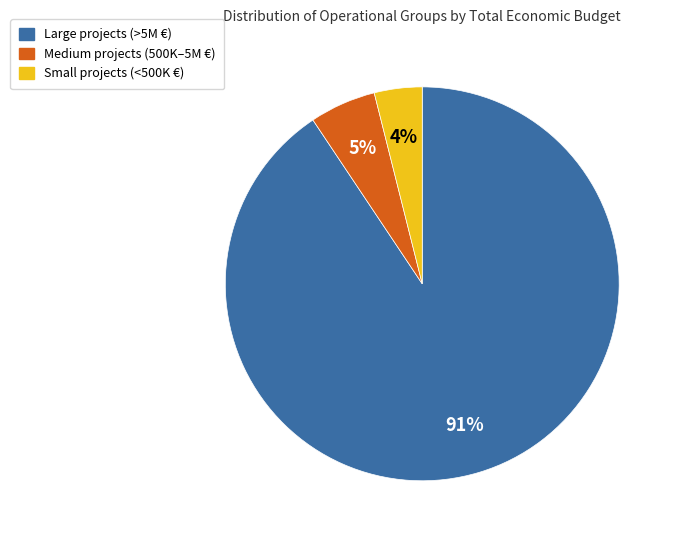

Does any single category account for the majority?

Yes